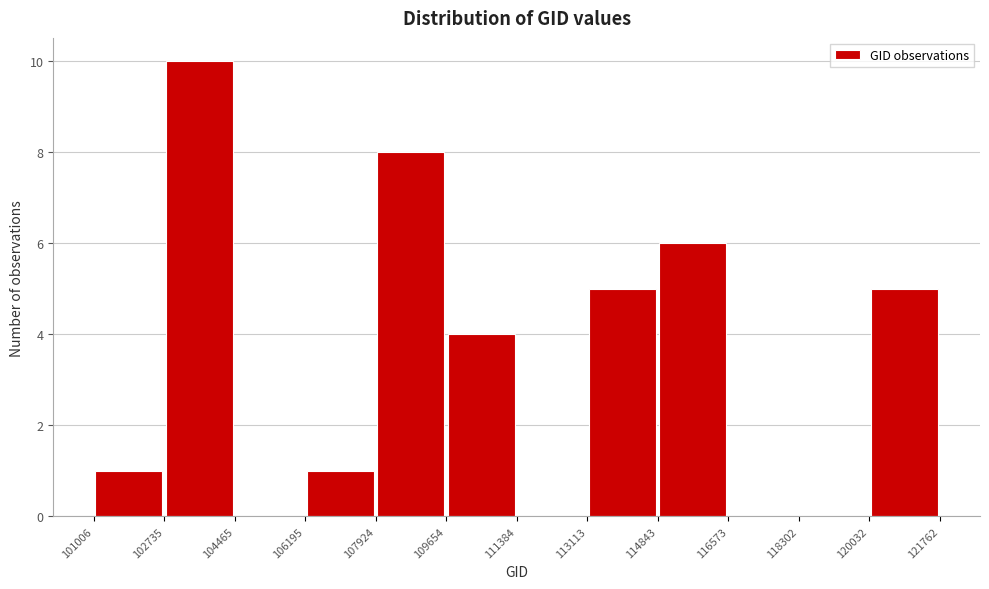

Reading left to right, transcribe this chart: for each bar, give the range it covers on the x-axis and its height. The values are not printed on the chart, so give them approximately, as read against the axis.

101006 to 102735: 1
102735 to 104465: 10
104465 to 106195: 0
106195 to 107924: 1
107924 to 109654: 8
109654 to 111384: 4
111384 to 113113: 0
113113 to 114843: 5
114843 to 116573: 6
116573 to 118302: 0
118302 to 120032: 0
120032 to 121762: 5